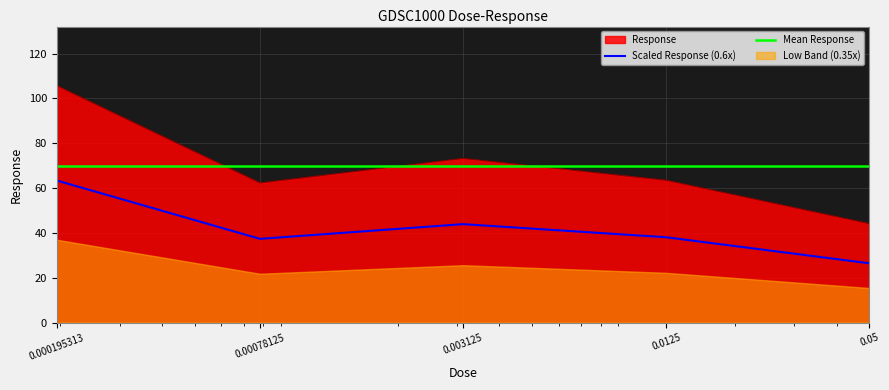

Count the number of values greater than 63.

3